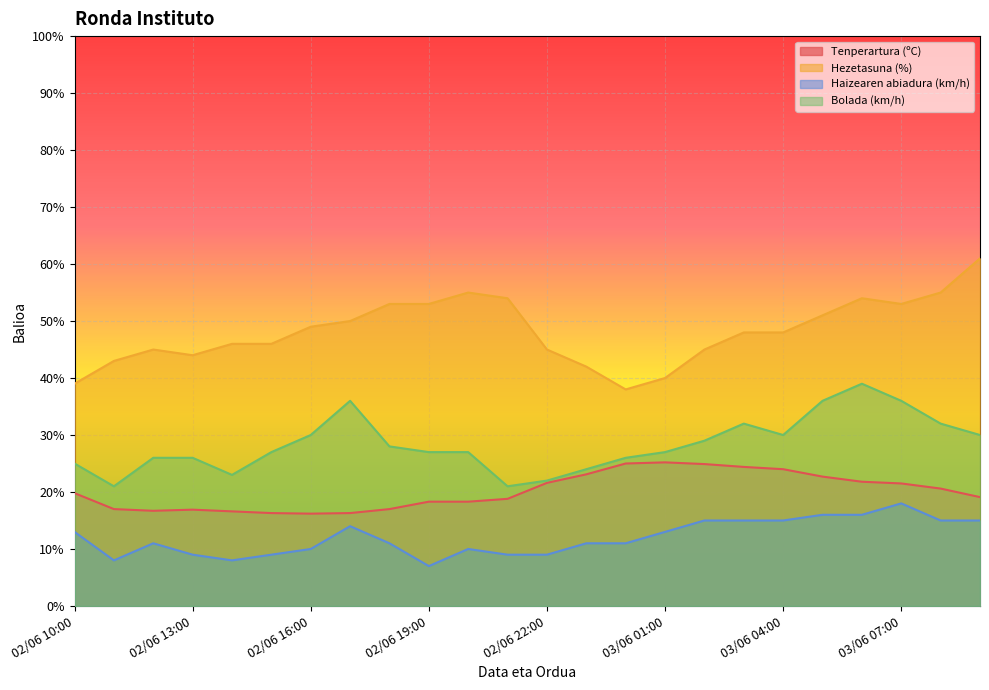

List the series in order of their peak value, lowest first.

Haizearen abiadura (km/h), Tenperartura (ºC), Bolada (km/h), Hezetasuna (%)